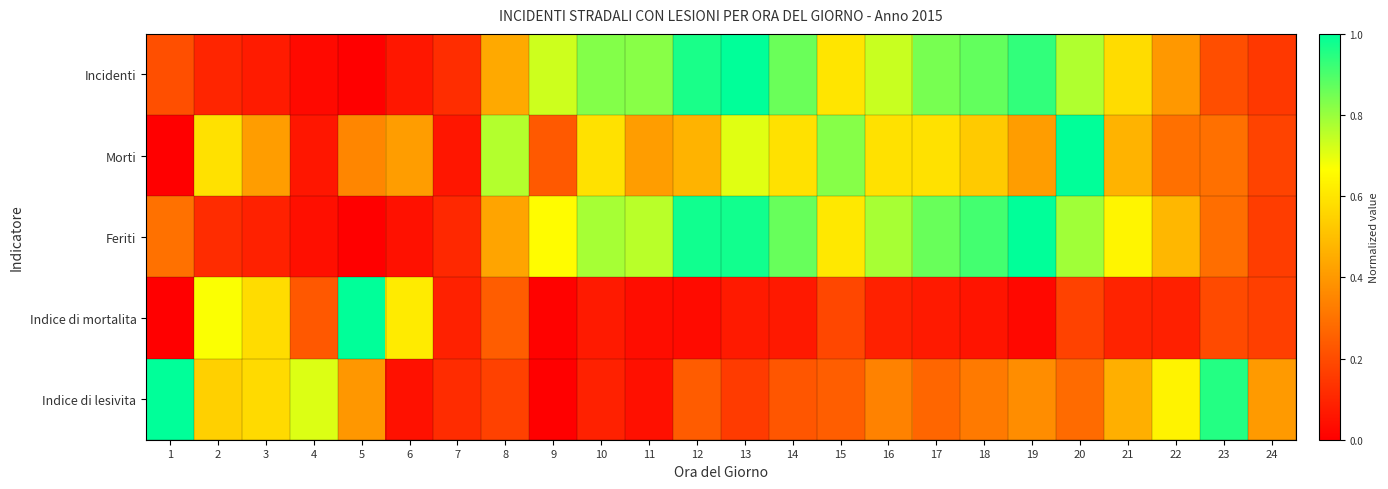

Reading left to right, transcribe all the data shown in this chart.

Incidenti: 1=0.2	2=0.1	3=0.1	4=0.0	5=0.0	6=0.1	7=0.1	8=0.4	9=0.7	10=0.8	11=0.8	12=1.0	13=1.0	14=0.9	15=0.6	16=0.7	17=0.8	18=0.9	19=0.9	20=0.8	21=0.6	22=0.4	23=0.2	24=0.1
Morti: 1=0.0	2=0.6	3=0.4	4=0.1	5=0.4	6=0.4	7=0.1	8=0.8	9=0.2	10=0.6	11=0.4	12=0.5	13=0.7	14=0.6	15=0.8	16=0.6	17=0.6	18=0.5	19=0.4	20=1.0	21=0.5	22=0.3	23=0.3	24=0.2
Feriti: 1=0.3	2=0.1	3=0.1	4=0.0	5=0.0	6=0.0	7=0.1	8=0.4	9=0.7	10=0.8	11=0.8	12=1.0	13=1.0	14=0.9	15=0.6	16=0.8	17=0.9	18=0.9	19=1.0	20=0.8	21=0.6	22=0.5	23=0.3	24=0.2
Indice di mortalita: 1=0.0	2=0.7	3=0.6	4=0.2	5=1.0	6=0.6	7=0.1	8=0.2	9=0.0	10=0.1	11=0.0	12=0.0	13=0.1	14=0.1	15=0.2	16=0.1	17=0.1	18=0.1	19=0.0	20=0.2	21=0.1	22=0.1	23=0.2	24=0.2
Indice di lesivita: 1=1.0	2=0.5	3=0.6	4=0.7	5=0.4	6=0.0	7=0.1	8=0.2	9=0.0	10=0.1	11=0.0	12=0.2	13=0.2	14=0.2	15=0.2	16=0.3	17=0.3	18=0.3	19=0.4	20=0.3	21=0.5	22=0.6	23=1.0	24=0.4